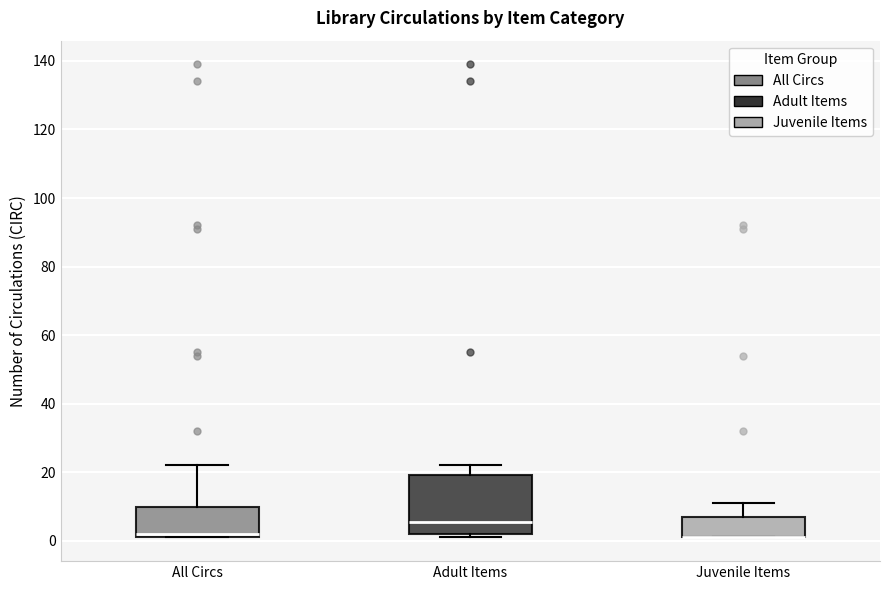

Where does the upper whisker of the box for All Circs end on the y-axis? The values are not printed on the chart, so give them approximately, as read against the axis.

22